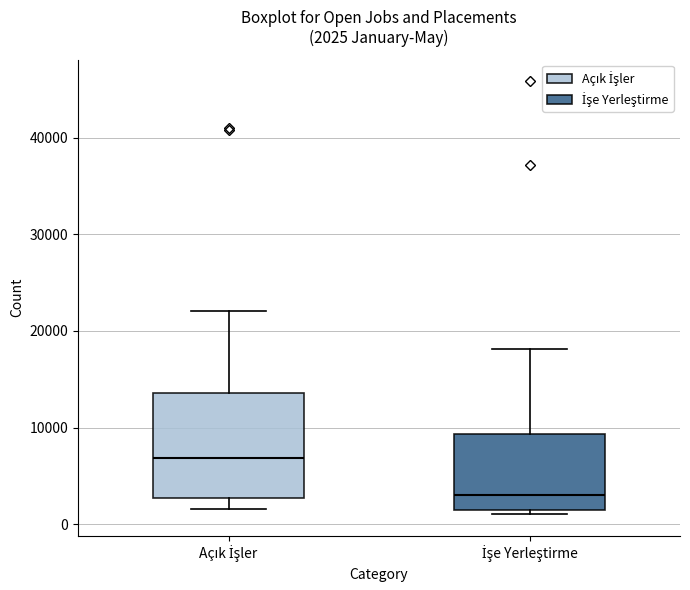

Which box is the tallest, from its lower edge to its upper edge?

Açık İşler